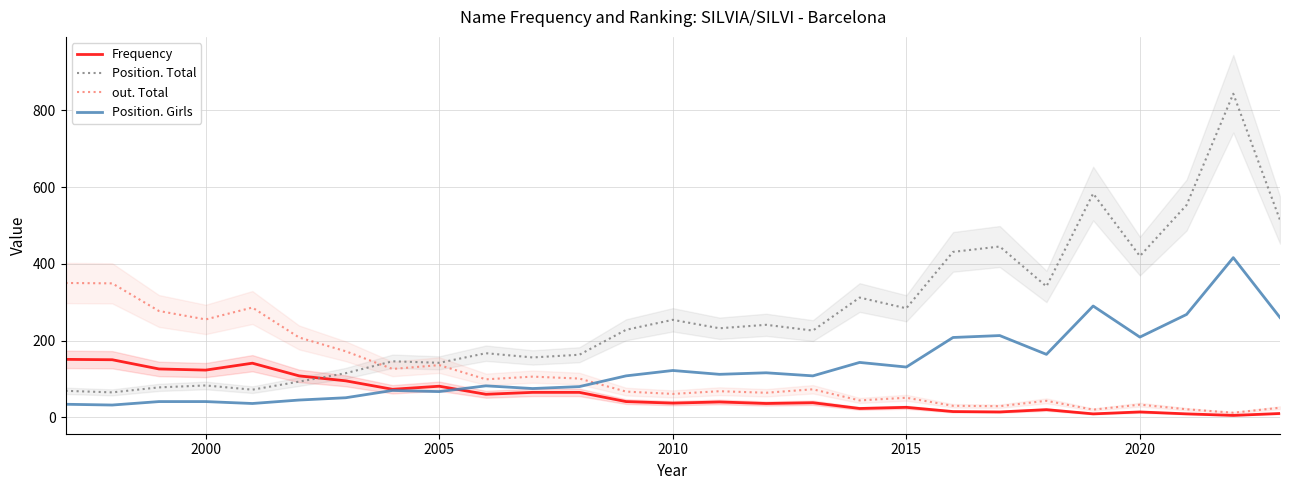

True or false: Position. Girls and Position. Total cross at least once.

False